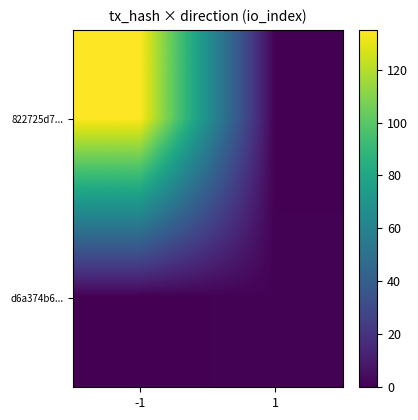

Reading left to right, what are all the values shown in this chart?

822725d7...: -1=135	1=0
d6a374b6...: -1=0	1=1